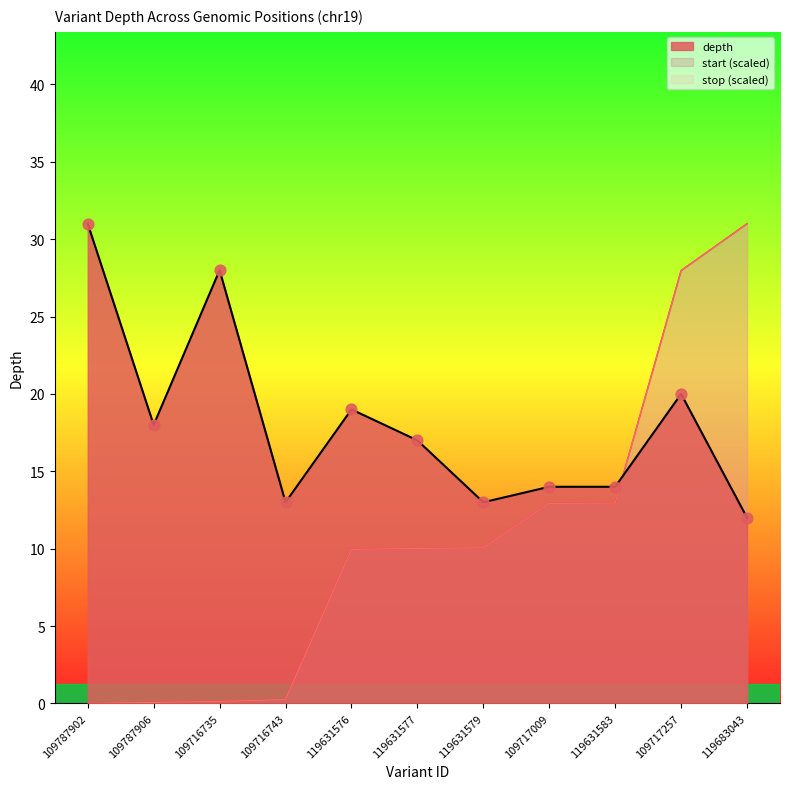

What is the total value across all series at 109787902?

31.0